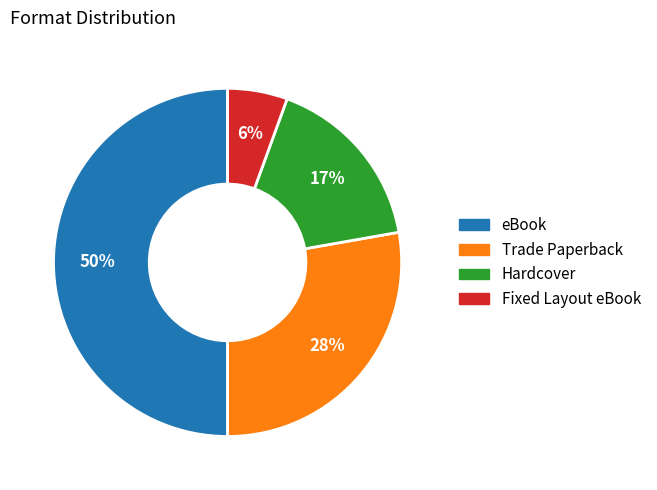

Approximately how many times larger is the value at Hardcover compared to Trade Paperback?

0.6